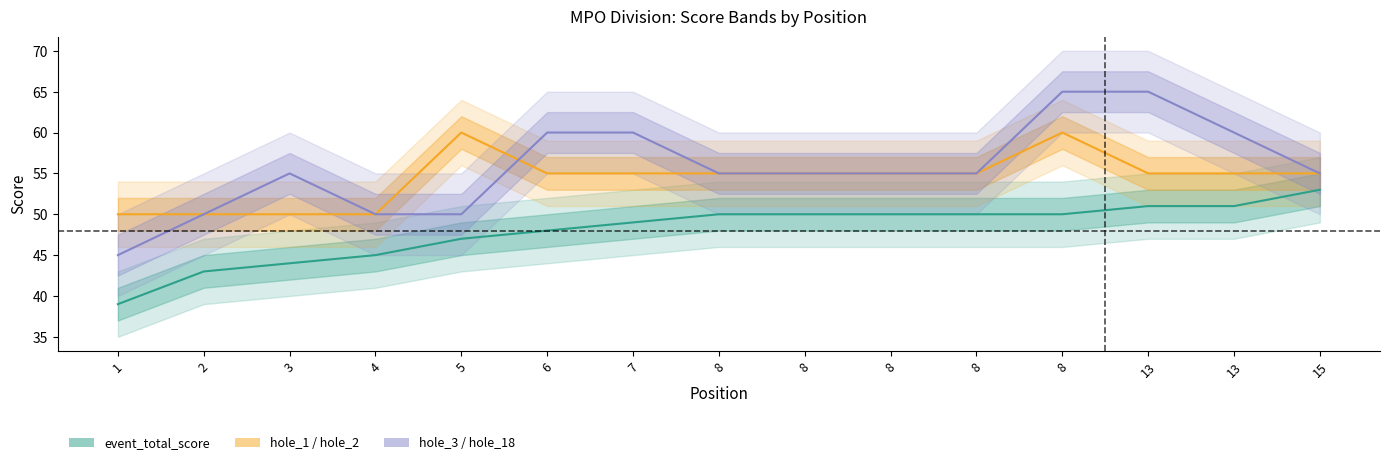

Is this an area chart (filled region under the line)?

No